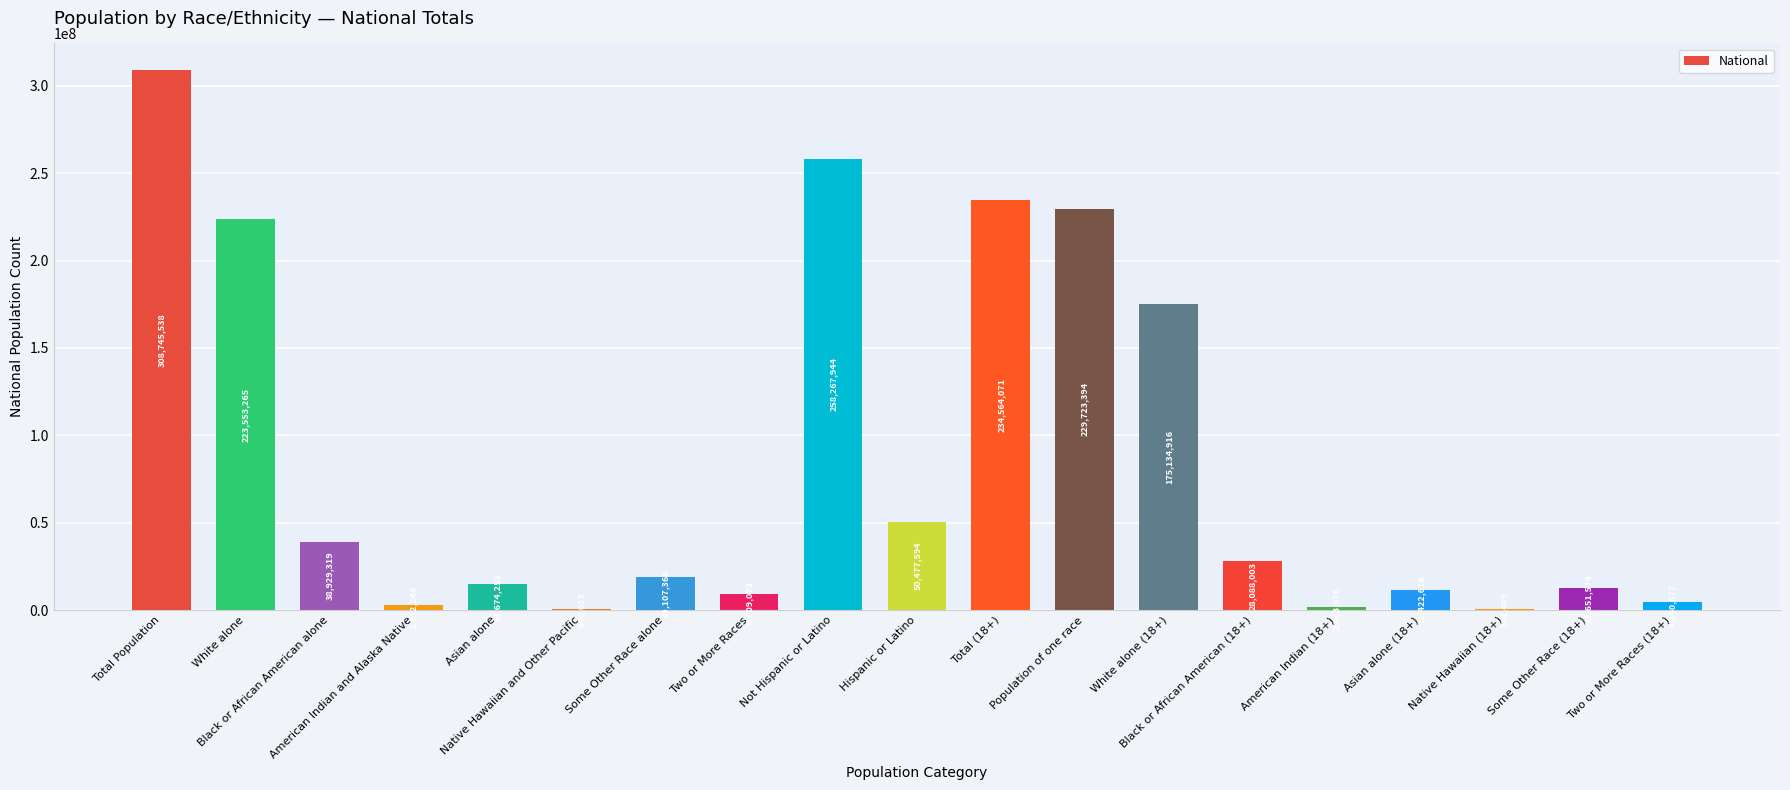

Which category has the highest value across all series?

Total Population